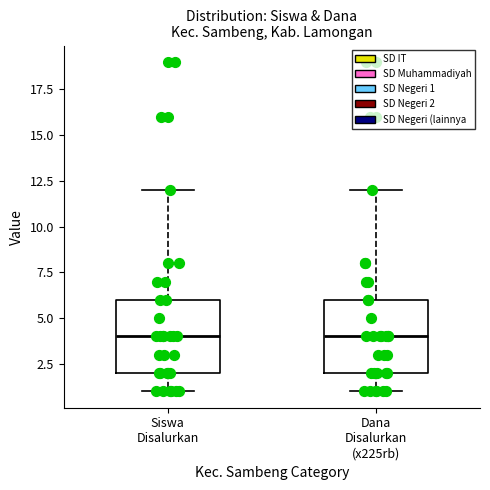

Reading left to right, transcribe this box plot: for each box, give where its median line is, the range the box spans, and where its two whiskers end, as read against the y-axis. The values are not printed on the chart, so give them approximately, as read against the axis.

Siswa Disalurkan: median 4, box 2 to 6, whiskers 1 to 12
Dana Disalurkan (x225rb): median 4, box 2 to 6, whiskers 1 to 12